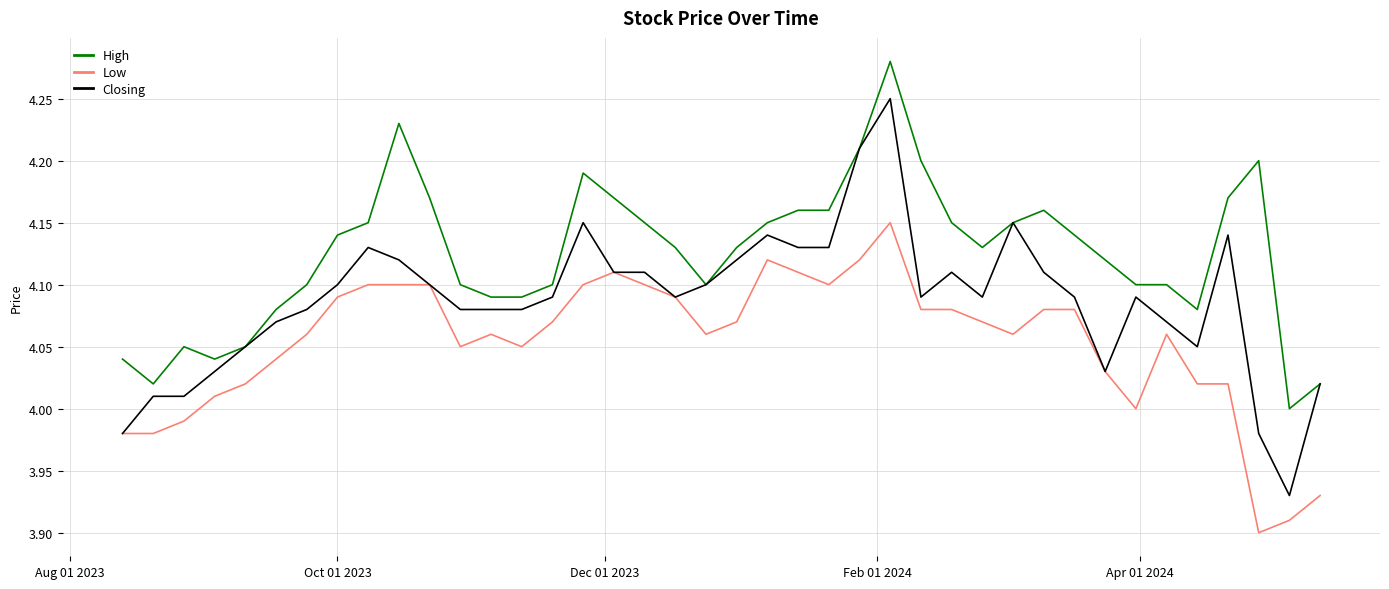

Which series has the widest spread of values?

Closing